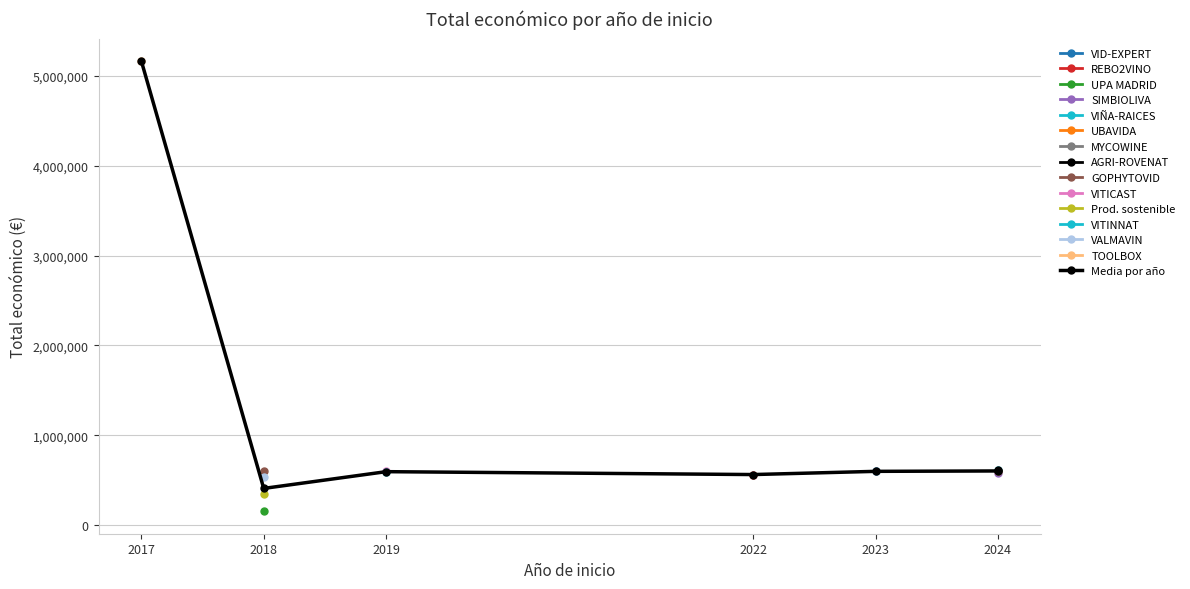

Is this an area chart (filled region under the line)?

No